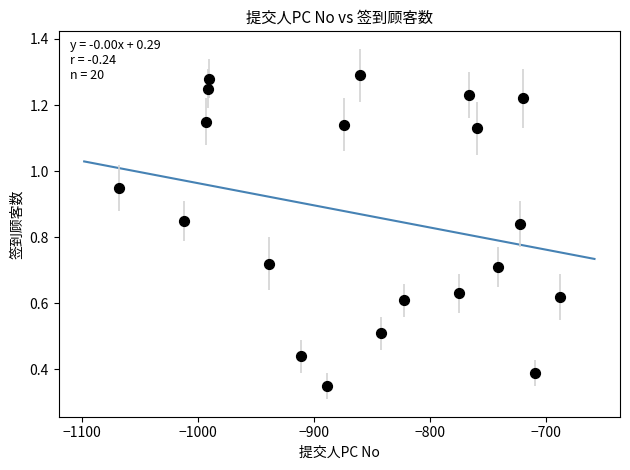

What is the range of X values (max minus min)?

380.0